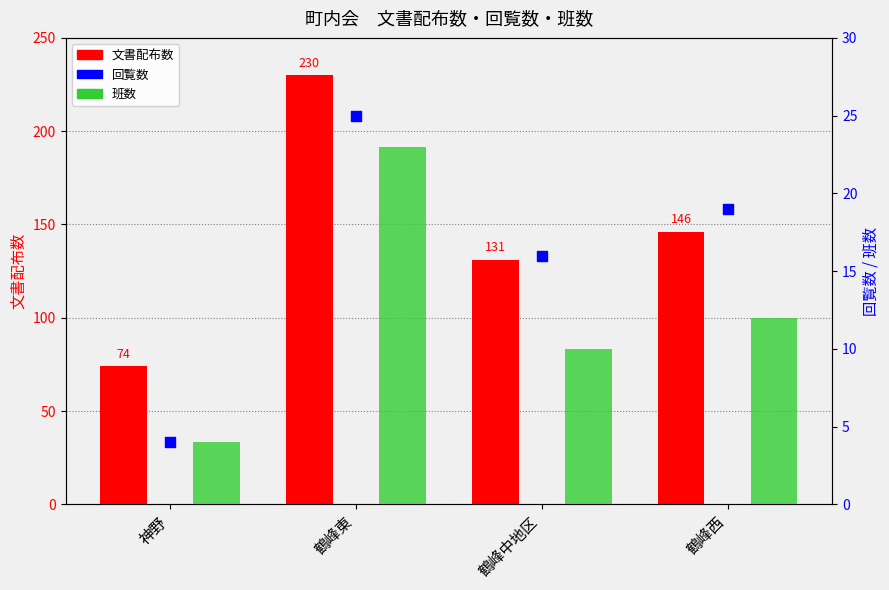

Is the value of 回覧数 at 神野 greater than the value of 班数 at 鶴峰西?

No